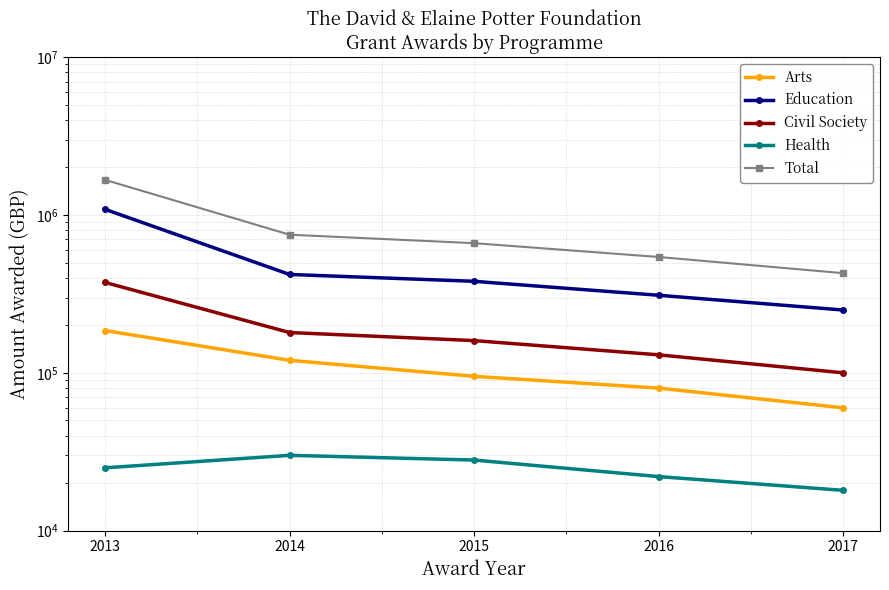

At which category is the sum across all series the highest?

2012